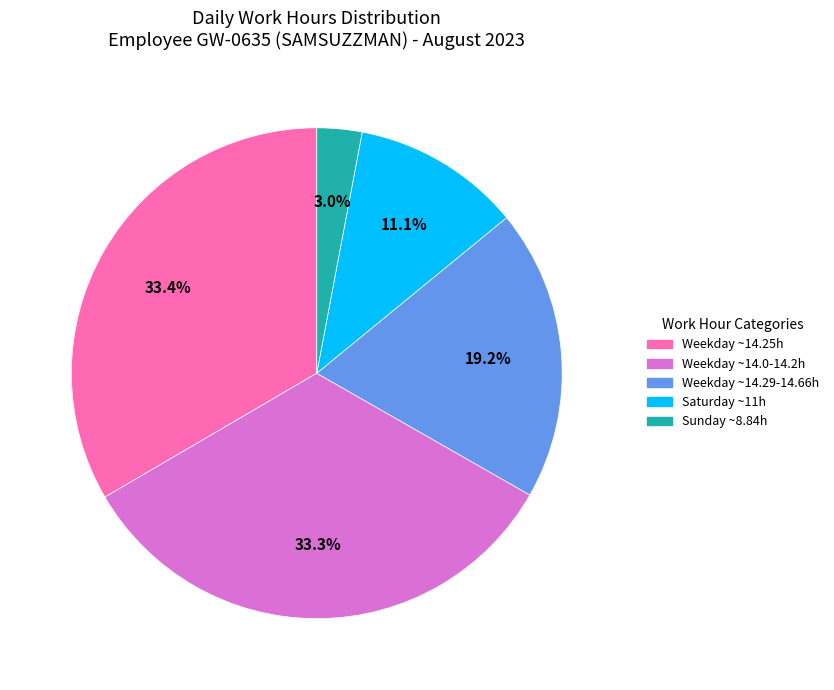

Is the sum of Weekday ~14.25h and Saturday ~11h greater than half?

No